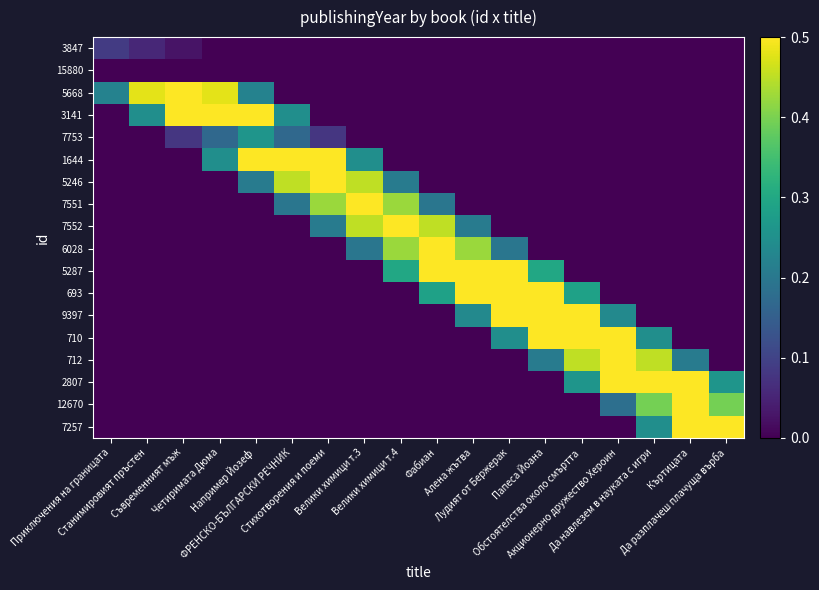

Count the number of categories in the chart.

18